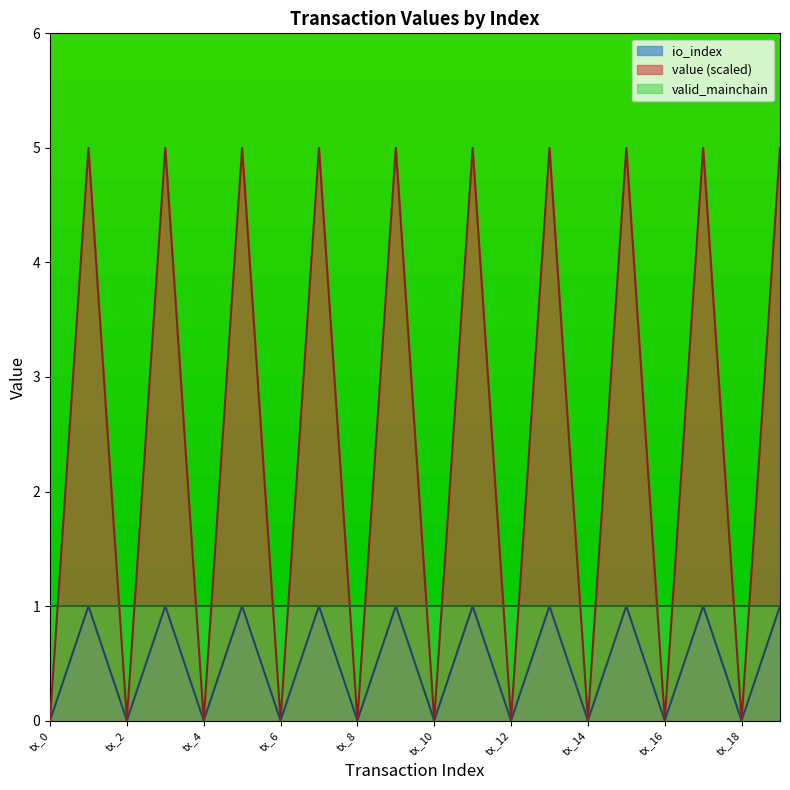

Is it true that io_index equals -0.5 at tx_2?

False